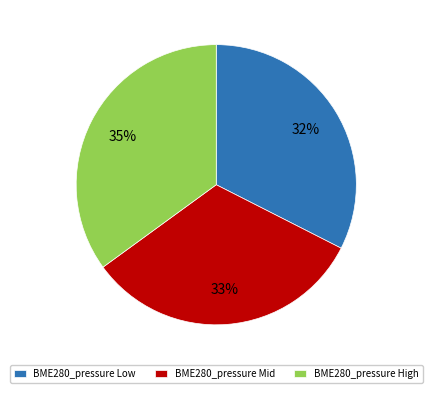

Combined, do BME280_pressure High and BME280_pressure Low account for over 50%?

Yes